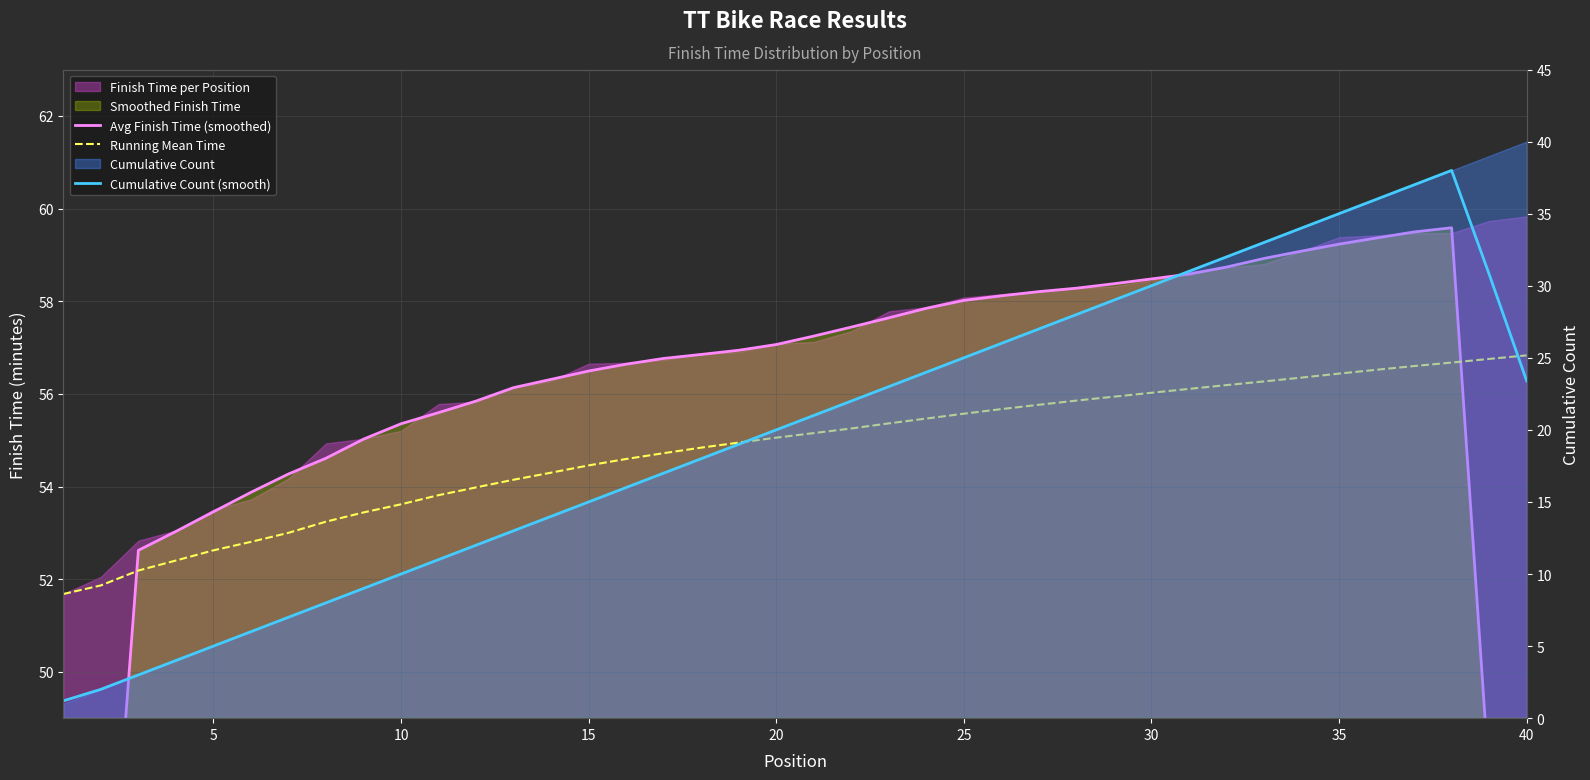

At 21, list the series in order from smallest to largest.

Cumulative Count (smooth), Running Mean Time, Avg Finish Time (smoothed)